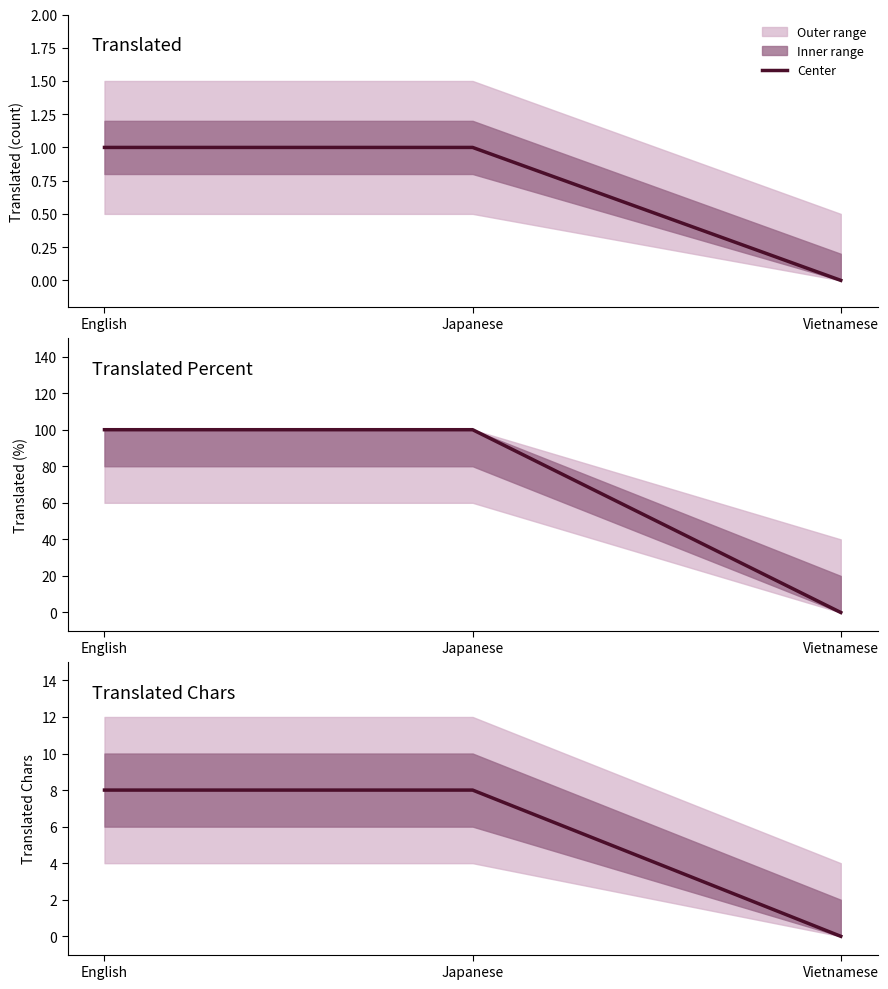

Reading left to right, what are all the values shown in this chart?

Translated: 1	1	0
Translated Percent: 100	100	0
Translated Chars: 8	8	0